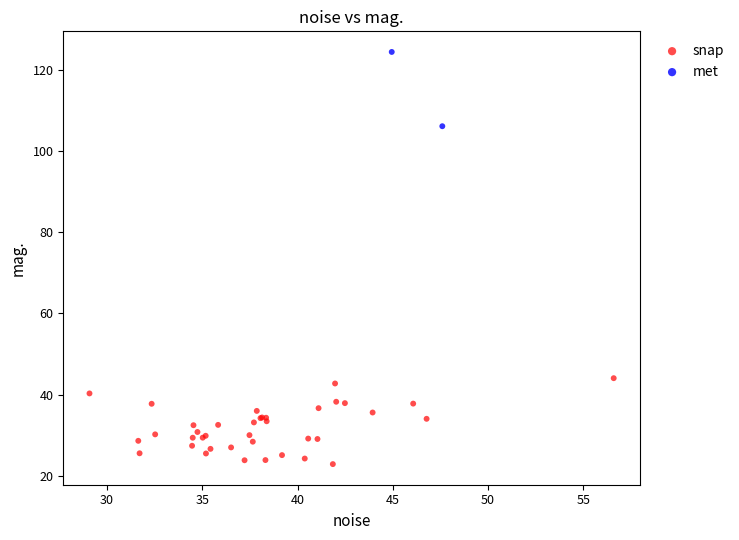

Which series contains the lowest Y value?

snap